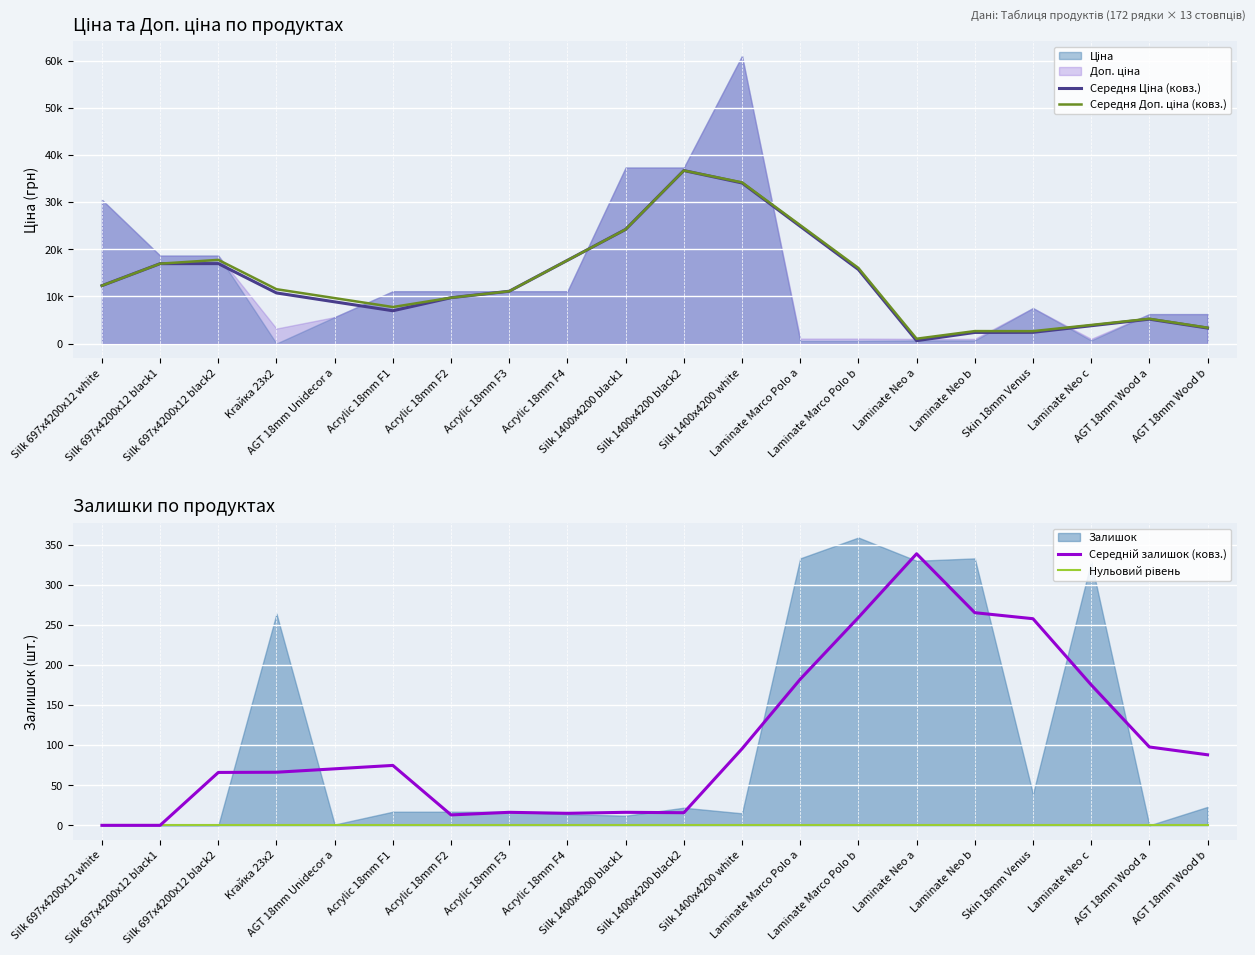

At which category is the sum across all series the highest?

Silk 1400x4200 black2